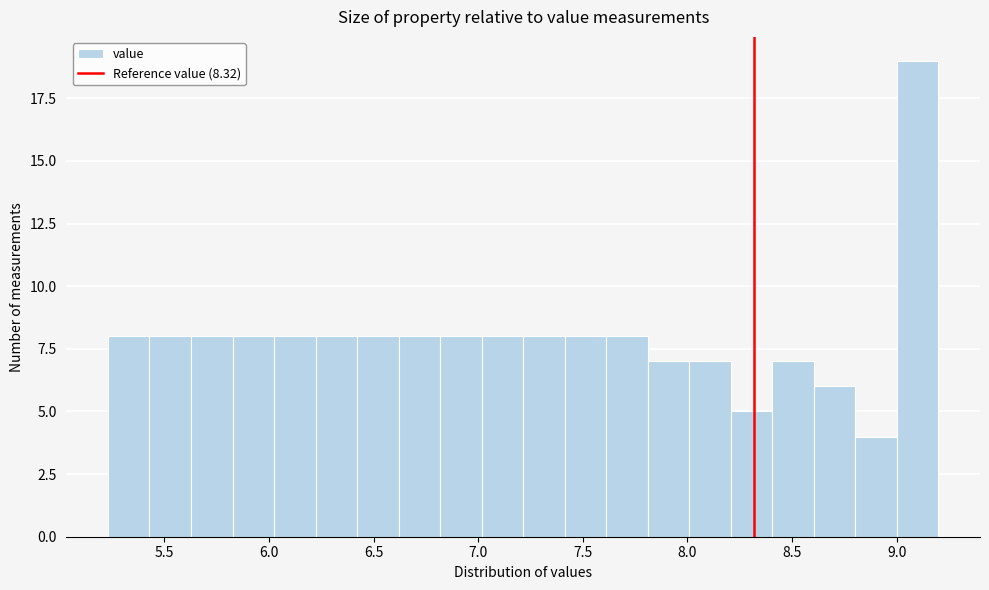

Around what value on the x-axis is the tallest bar? Give the approximate position of its centre, as read against the axis.

9.10